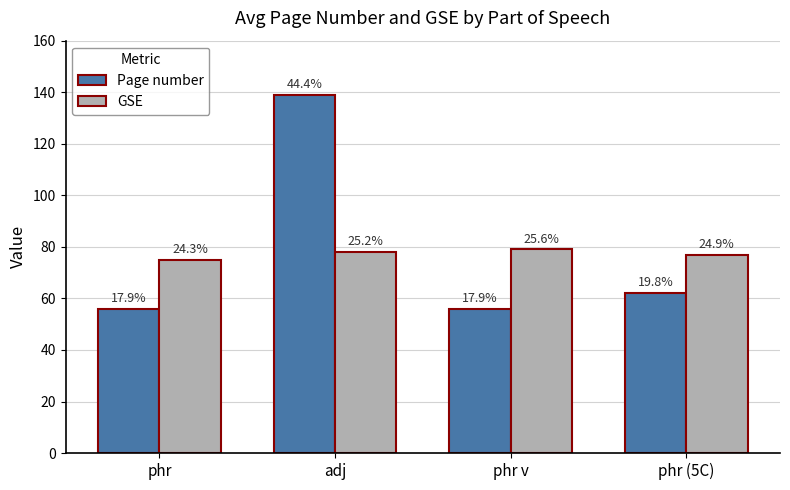

What are all the series names shown in the legend?

Page number, GSE